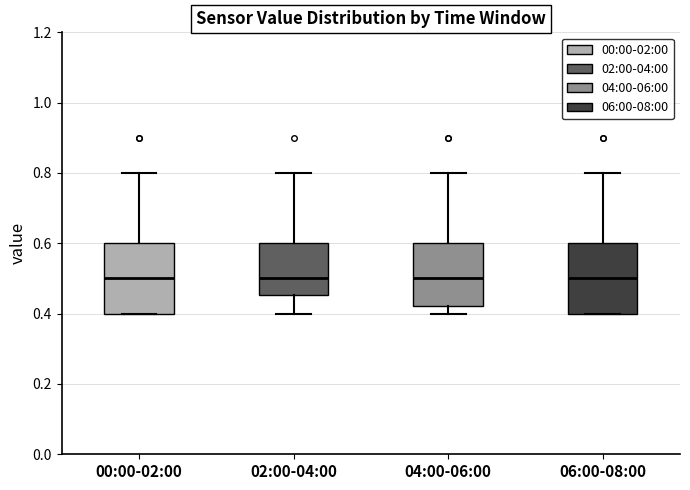

Where is the upper edge of the box for 04:00-06:00 on the y-axis? The values are not printed on the chart, so give them approximately, as read against the axis.

0.60